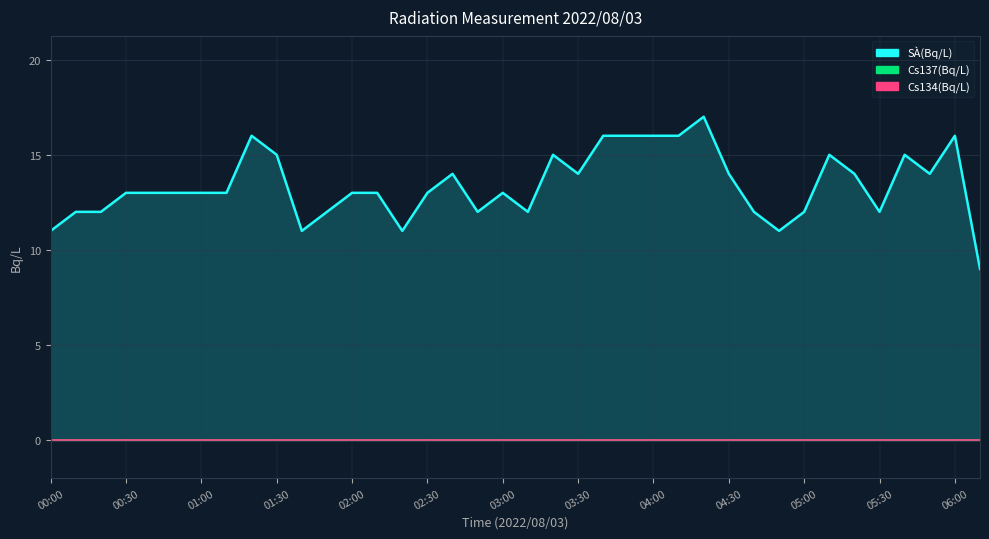

What is the change in value from 02:50 to 03:50?

+4